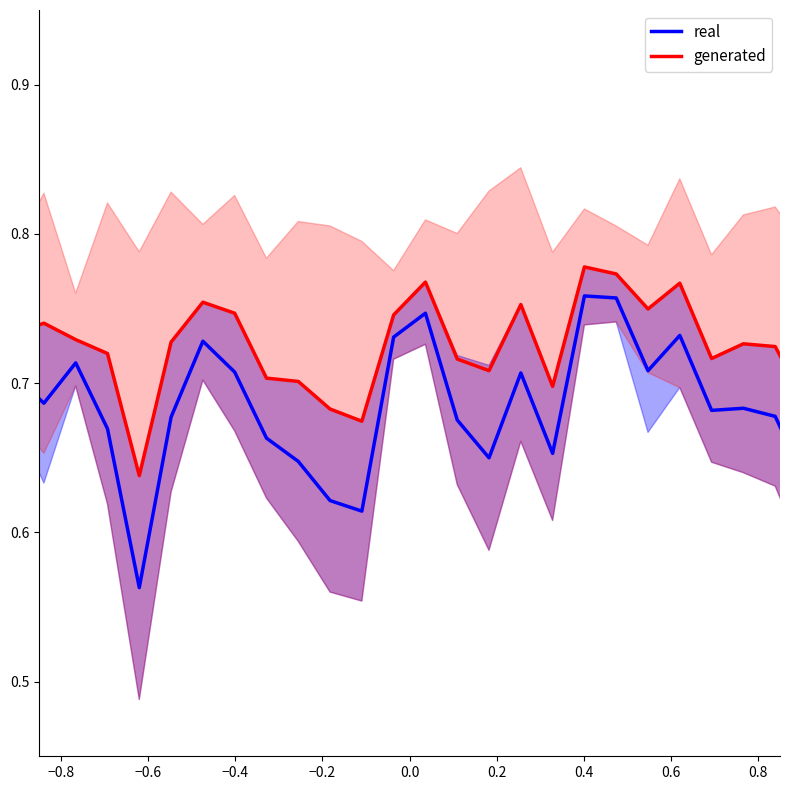

Is the value of generated at 0.6 greater than the value of real at 15?

Yes